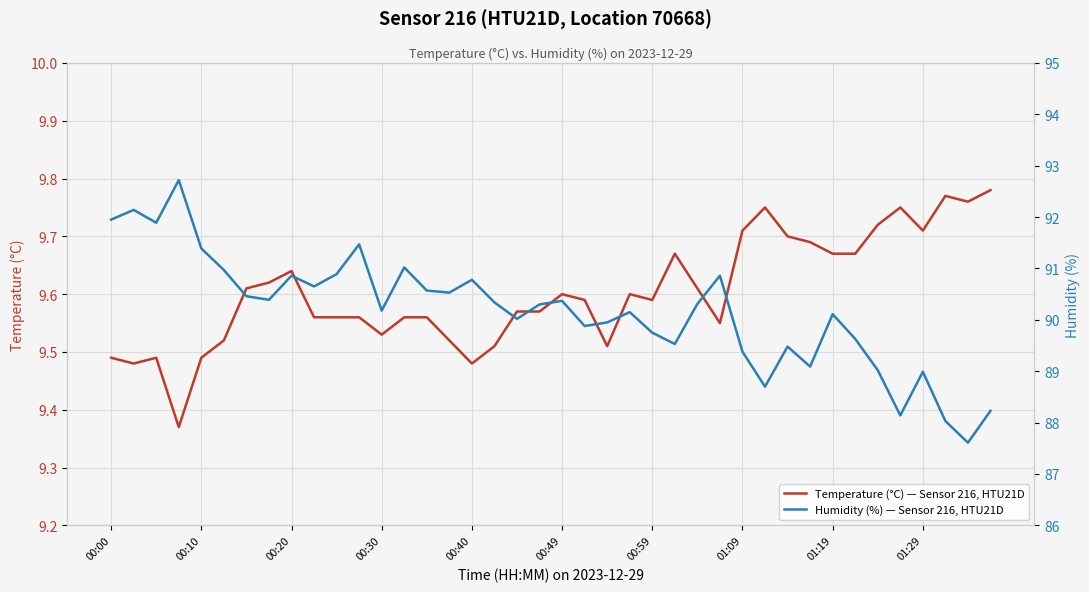

The value of Temperature (°C) — Sensor 216, HTU21D at 01:09 is 13.2. True or false?

False